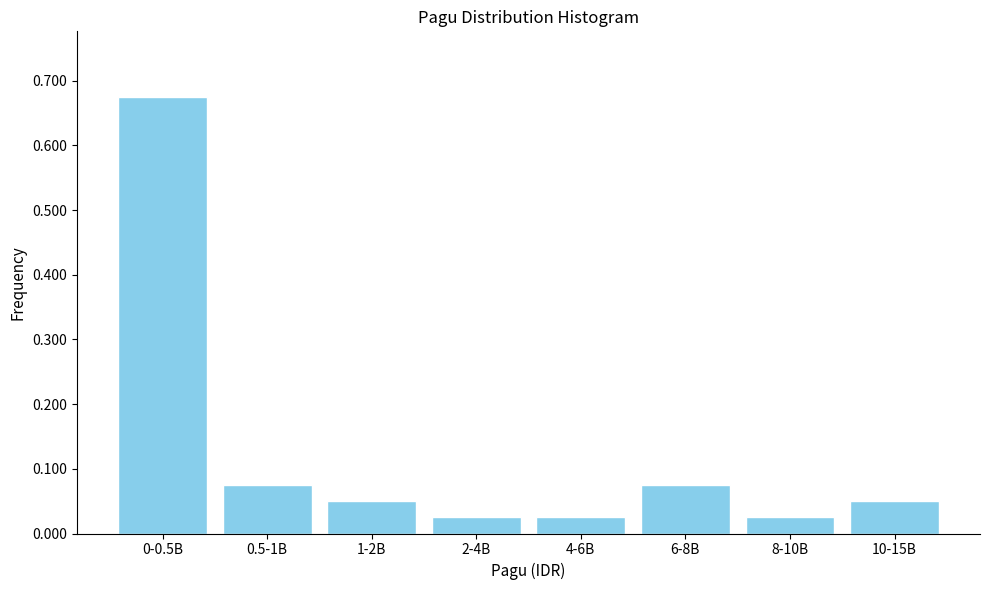

Which has a higher value, 1-2B or 8-10B?

1-2B